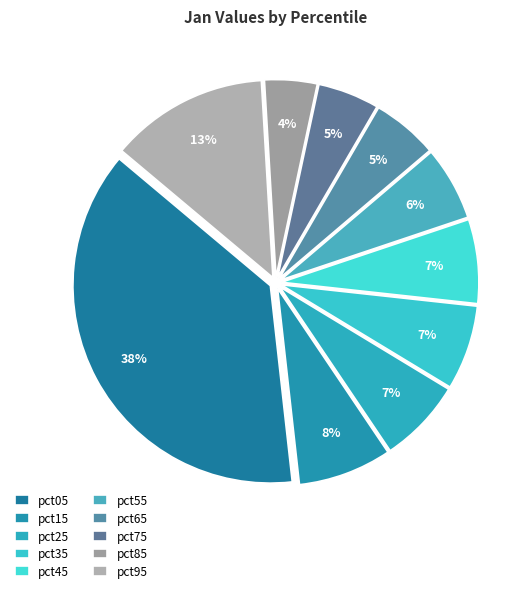

Between pct35 and pct25, which is larger?

pct35